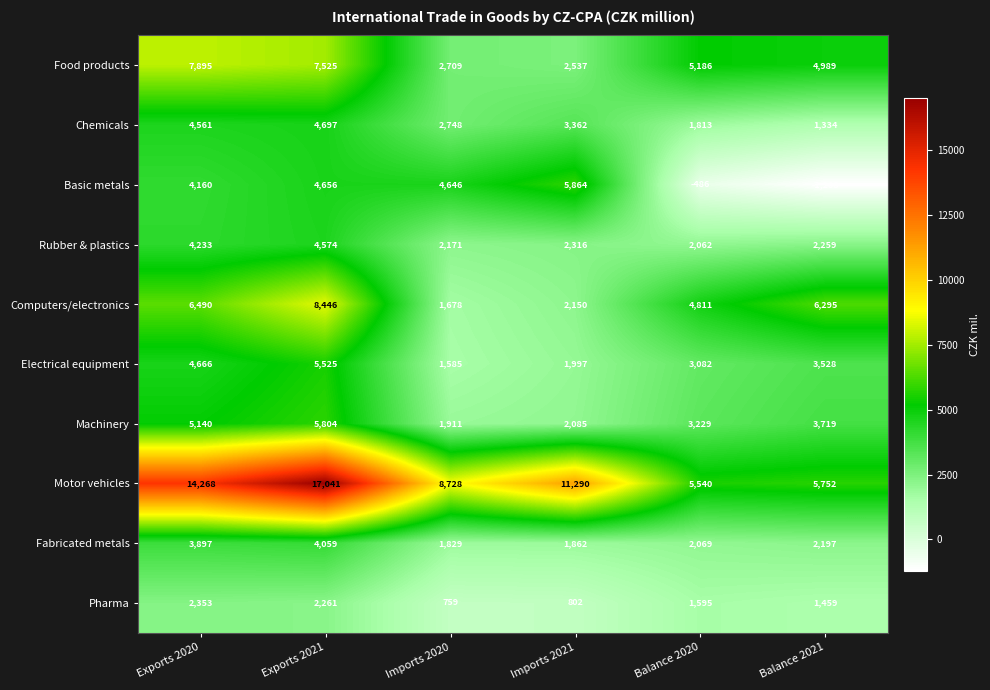

What is the greatest value displayed?

17041